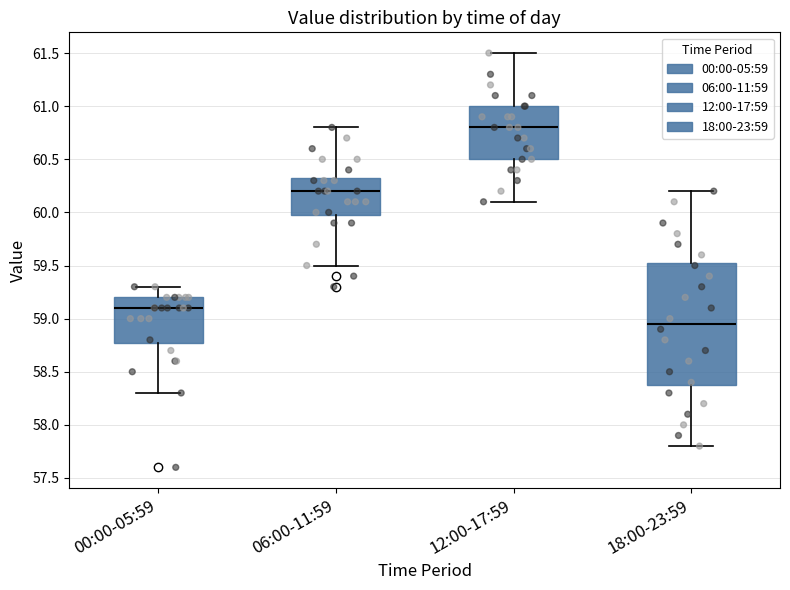

Which box's median line is the lowest?

18:00-23:59